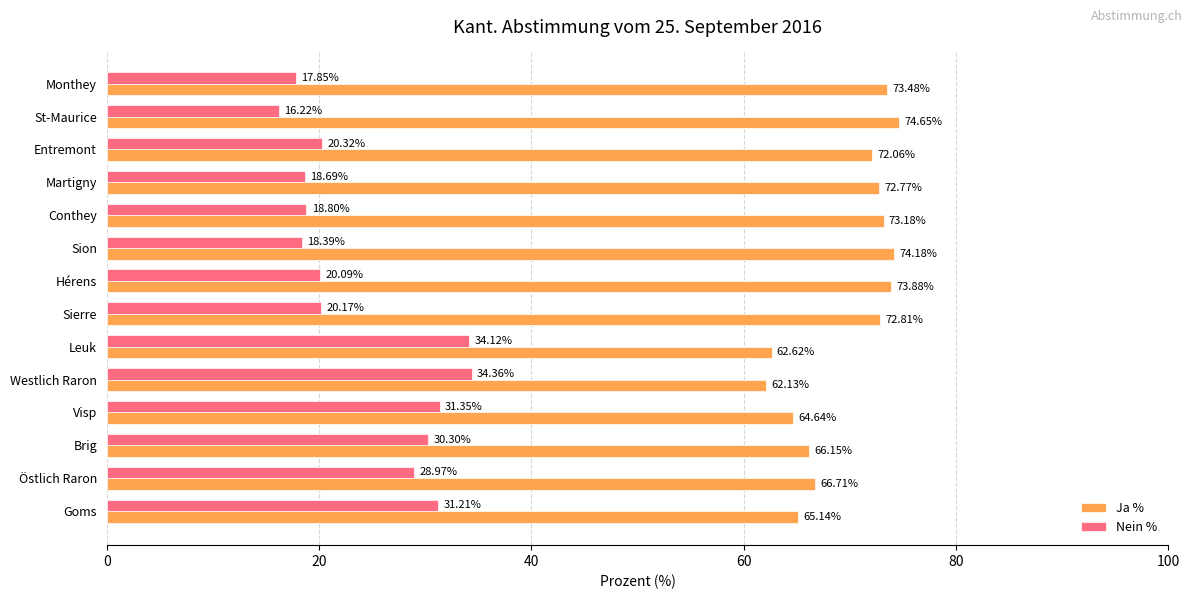

Rank the series by their maximum value, from highest to lowest.

Ja %, Nein %